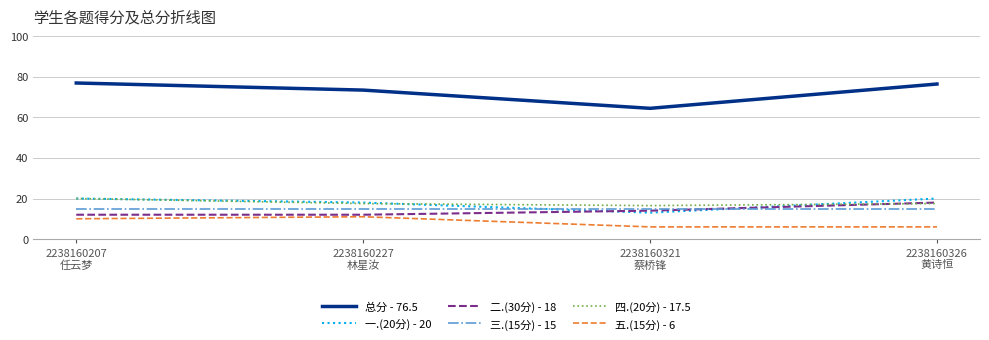

True or false: 四.(20分) - 17.5 and 五.(15分) - 6 cross at least once.

False